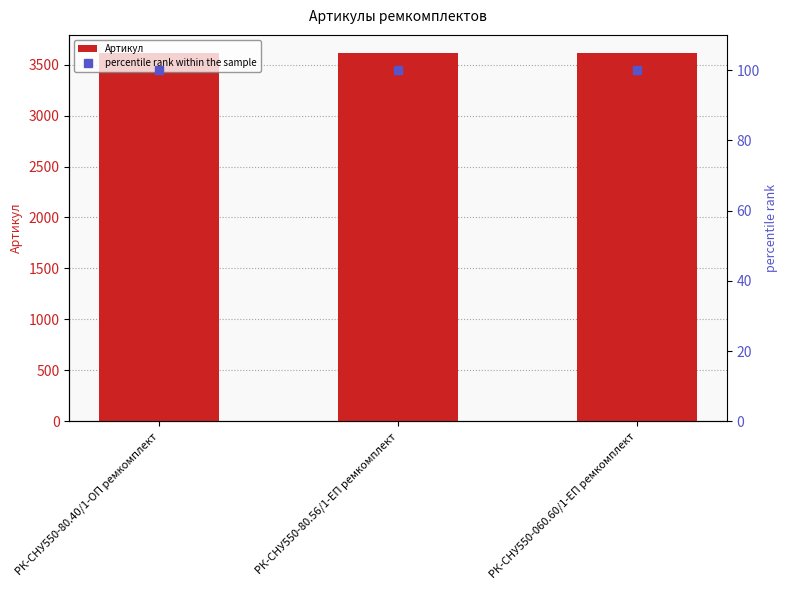

Reading left to right, list all the values displayed in this chart.

Артикул: РК-СНУ550-80.40/1-ОП ремкомплект=3609.0	РК-СНУ550-80.56/1-ЕП ремкомплект=3610.0	РК-СНУ550-060.60/1-ЕП ремкомплект=3611.0
percentile rank within the sample: РК-СНУ550-80.40/1-ОП ремкомплект=99.9	РК-СНУ550-80.56/1-ЕП ремкомплект=100.0	РК-СНУ550-060.60/1-ЕП ремкомплект=100.0